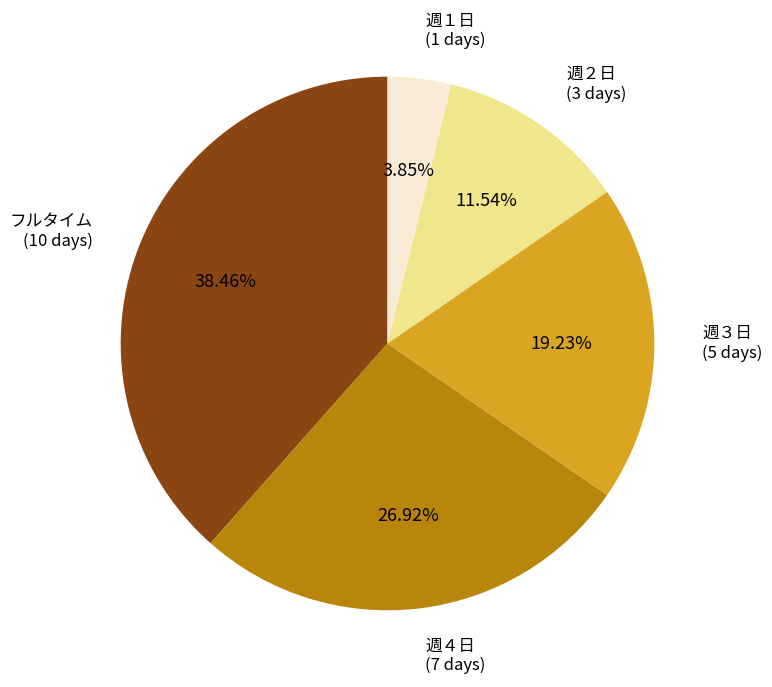

Is there any slice that represents more than half of the pie?

No